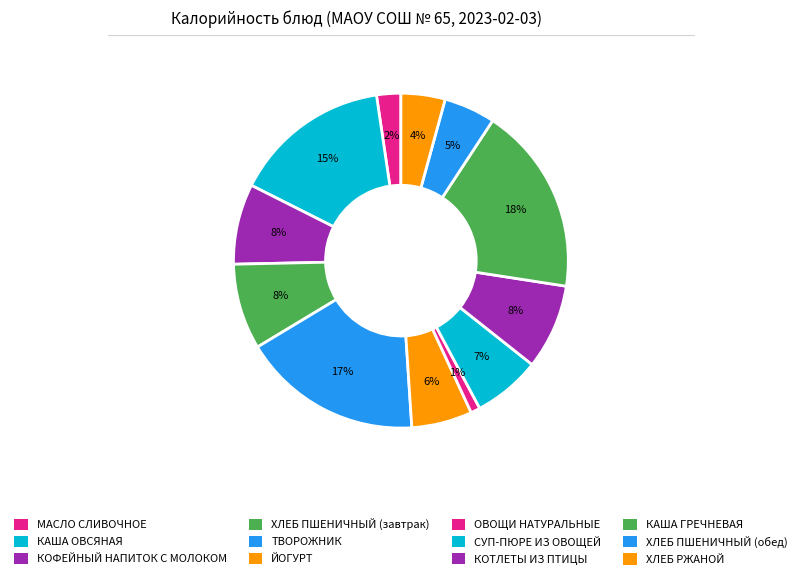

Does МАСЛО СЛИВОЧНОЕ represent more than half of the total?

No